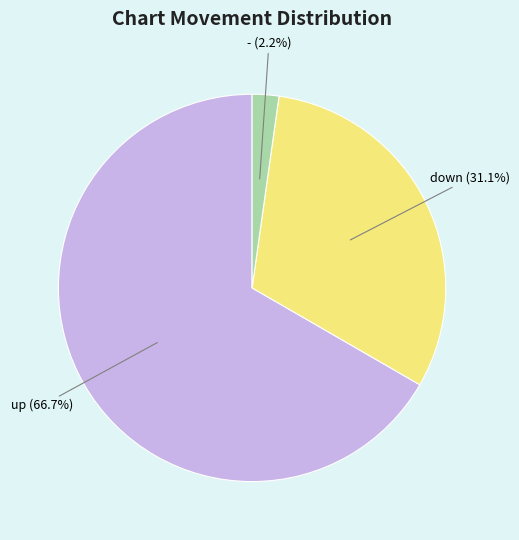

Is there any slice that represents more than half of the pie?

Yes